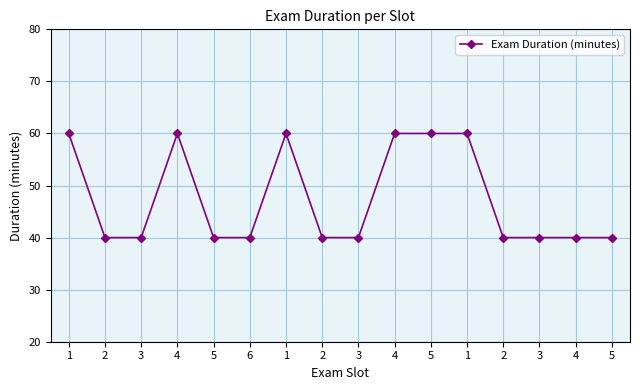

Does the chart have visible grid lines?

Yes